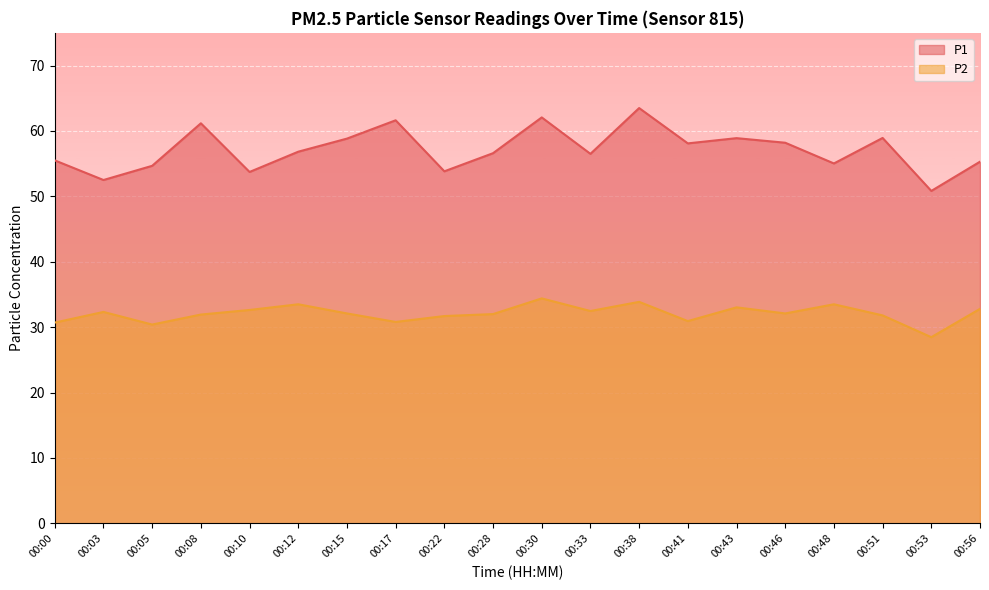

Rank the series by their average value, from lowest to highest.

P2, P1